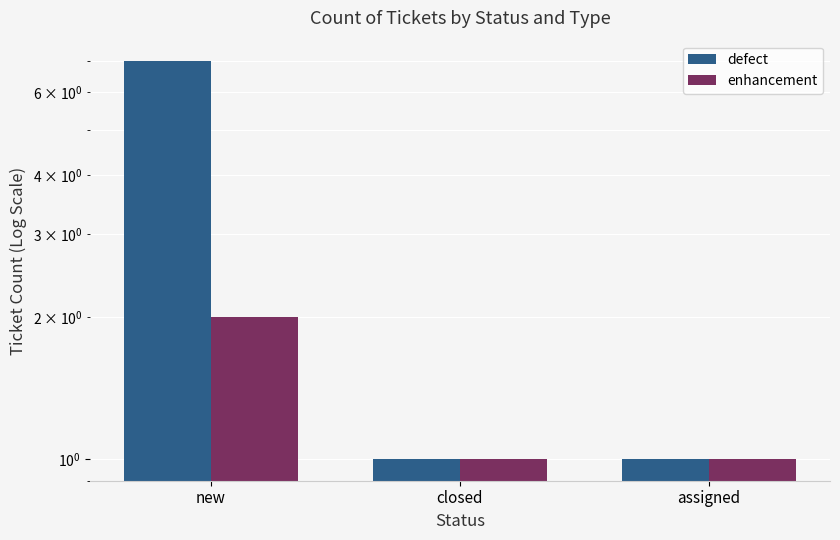

Reading left to right, what are all the values shown in this chart?

defect: new=7	closed=1	assigned=1
enhancement: new=2	closed=1	assigned=1